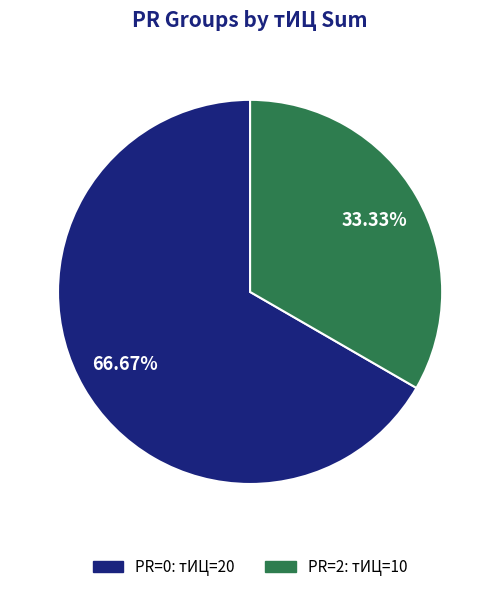

To the nearest percent, what is the average slice percentage?

50%